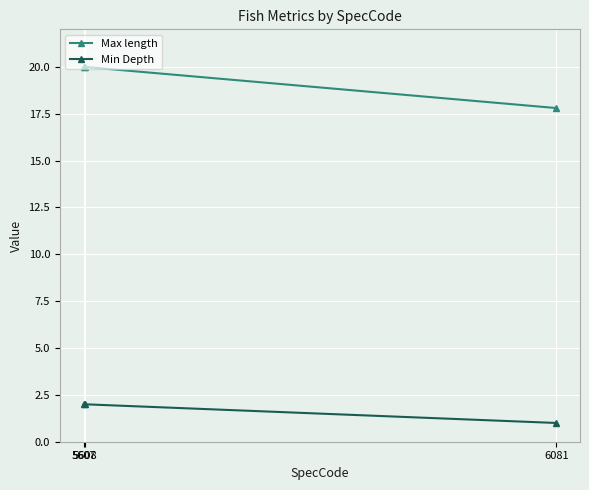

What are all the series names shown in the legend?

Max length, Min Depth